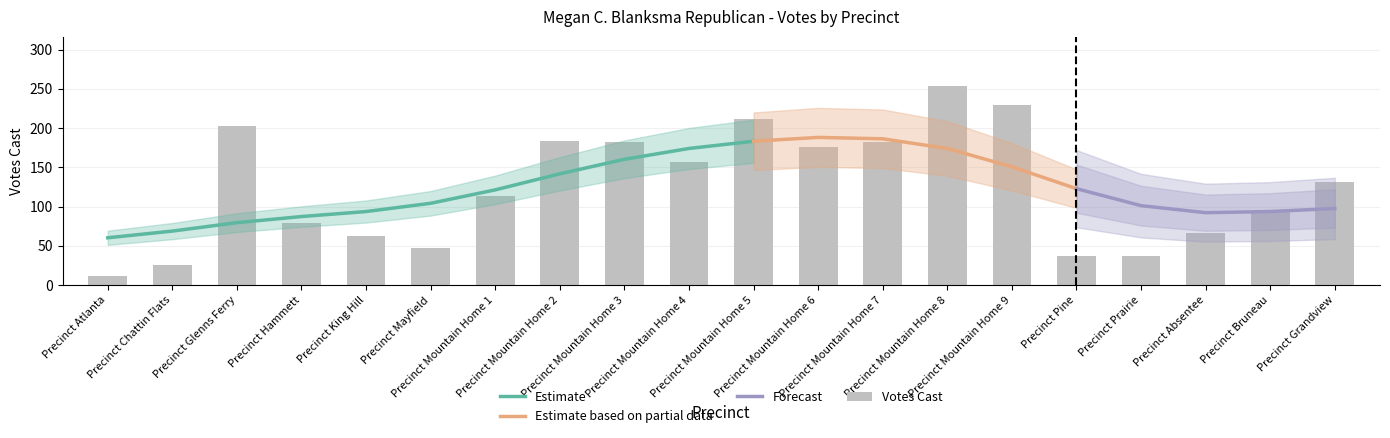

Reading left to right, what are all the values shown in this chart?

12	26	203	79	62	47	113	183	182	157	211	176	182	253	230	37	37	66	95	131